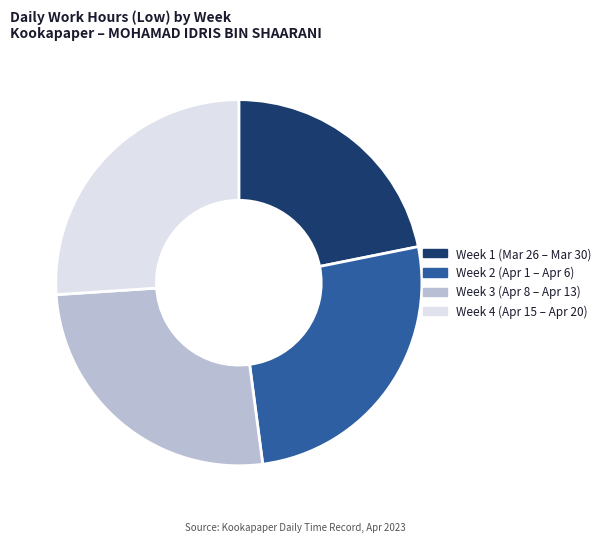

Approximately how many times larger is the value at Week 3 (Apr 8 – Apr 13) compared to Week 2 (Apr 1 – Apr 6)?

1.0